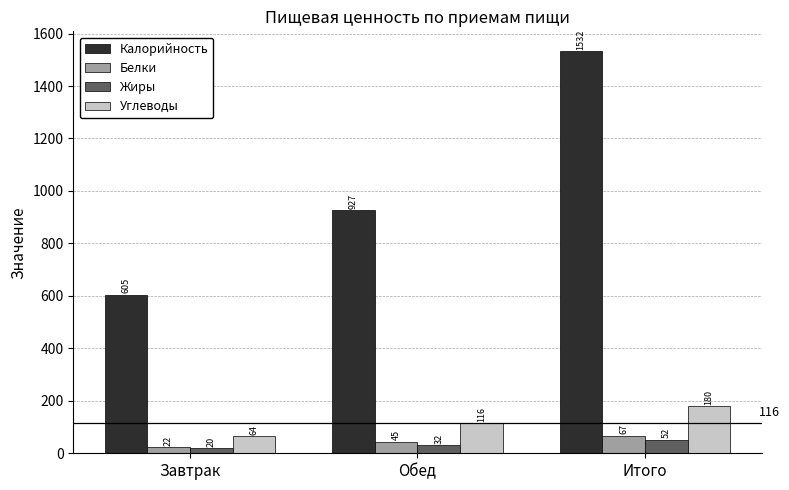

What is the label of the 1st bar from the left?

Завтрак